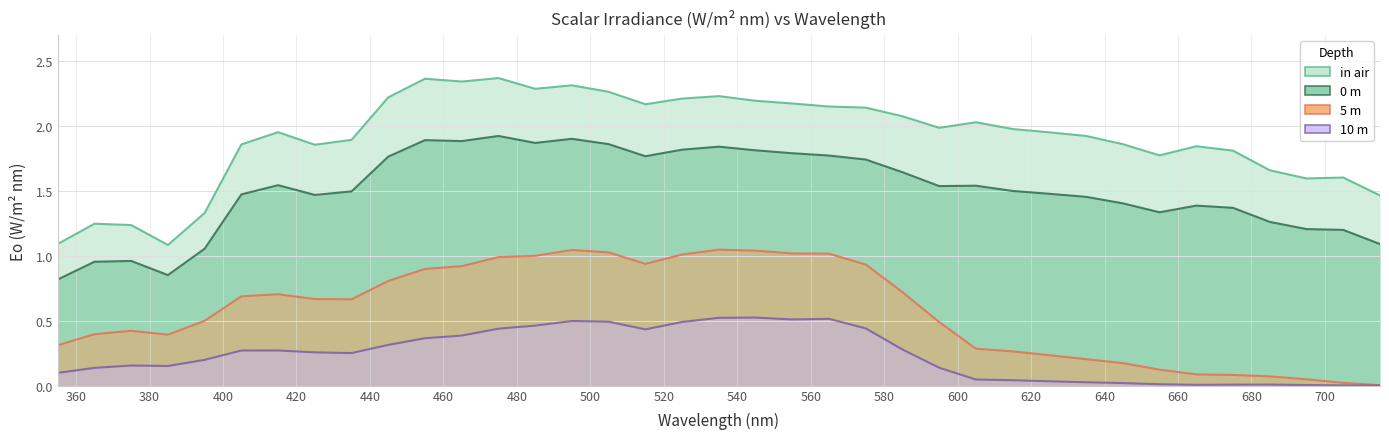

What is the total value across all series at 395?

3.1